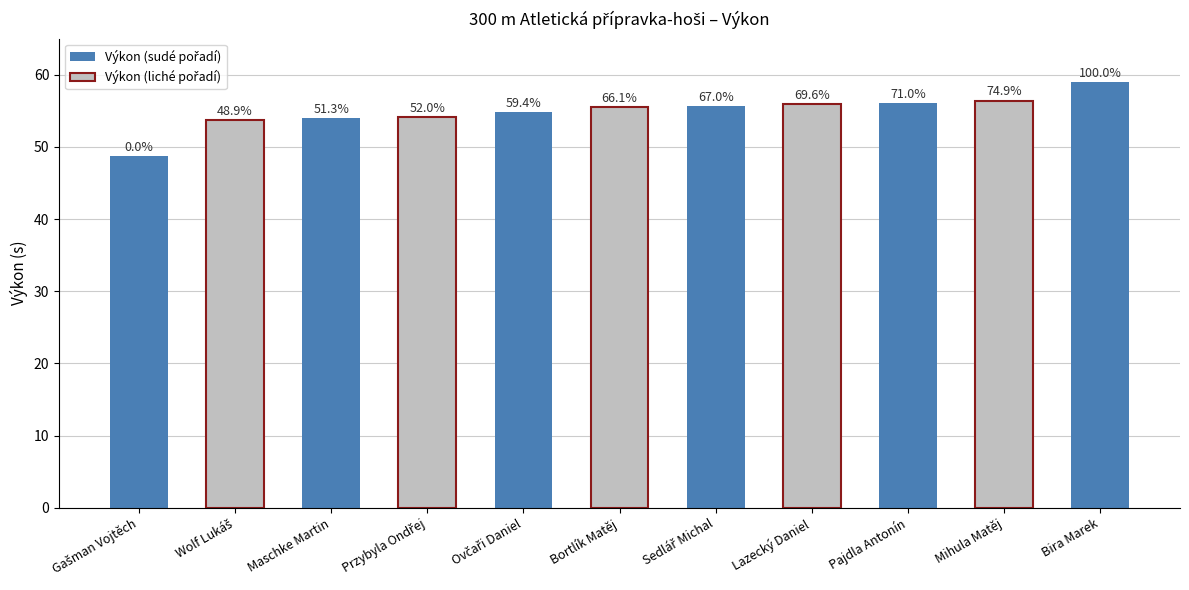

The chart shows a value of 31.2 at Bortlík Matěj. True or false?

False